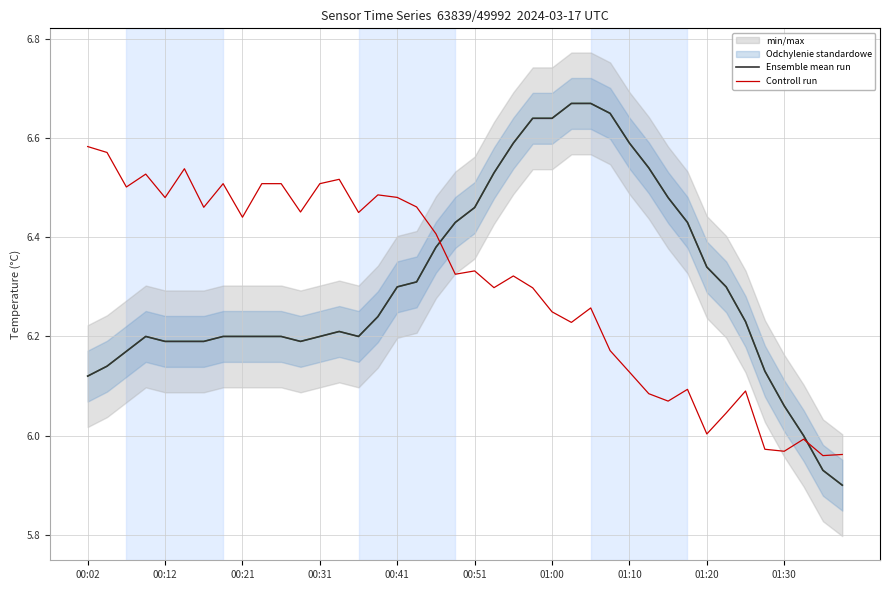

What is the difference between the maximum and second lowest values in the Ensemble mean run series?

0.7